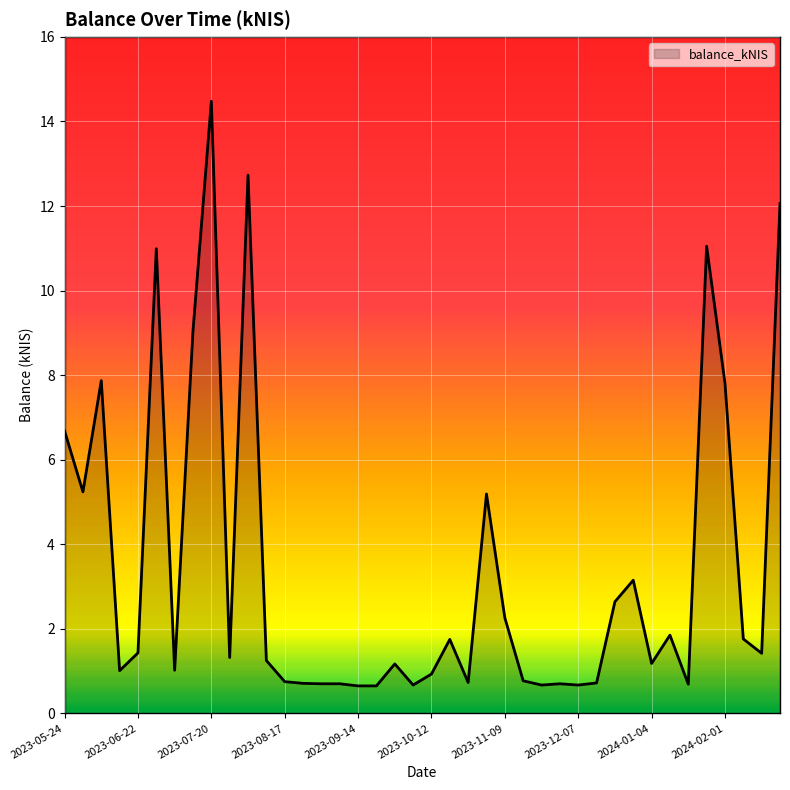

How many categories are shown in the chart?

40